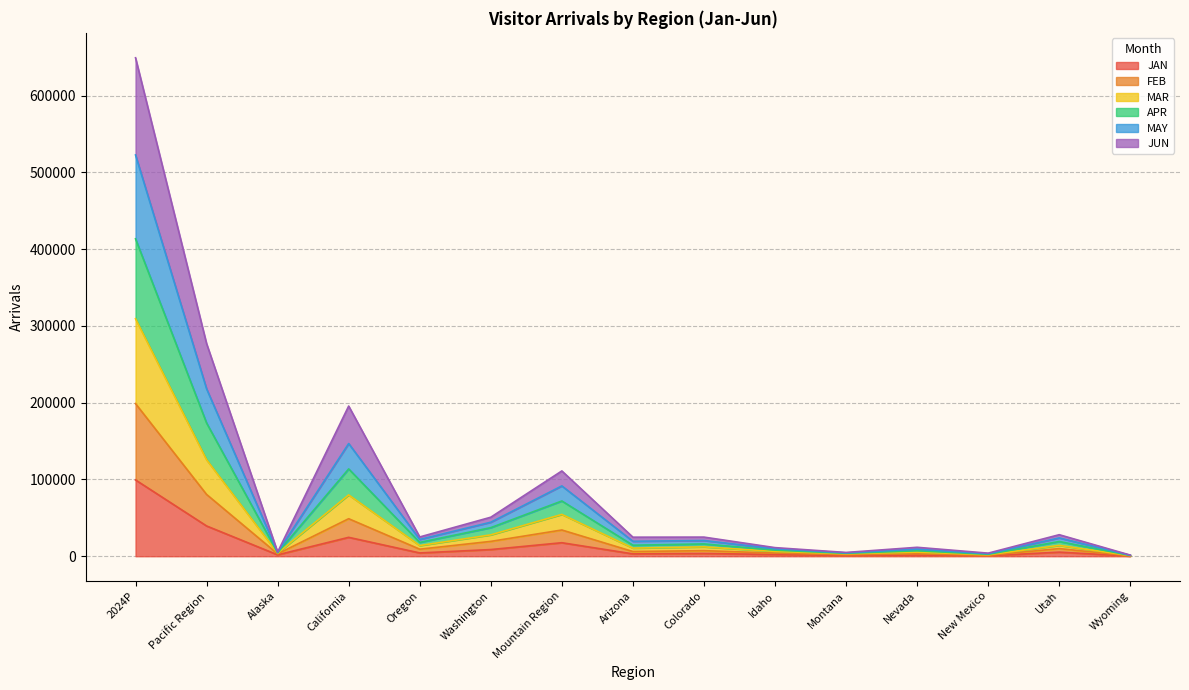

Rank the series at Nevada from lowest to highest value.

JAN, FEB, JUN, MAY, MAR, APR